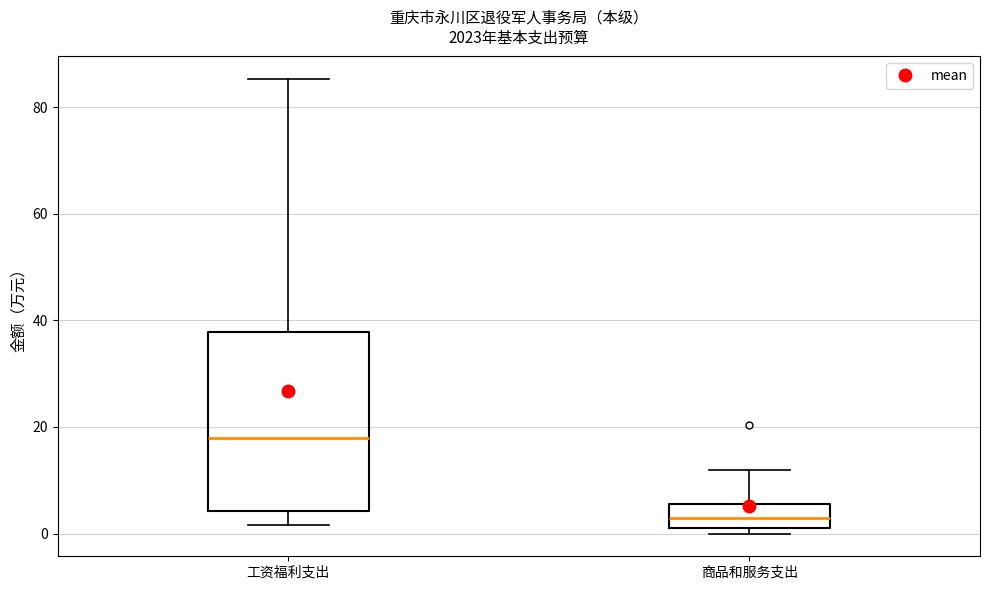

Where is the lower edge of the box for 商品和服务支出 on the y-axis? The values are not printed on the chart, so give them approximately, as read against the axis.

2